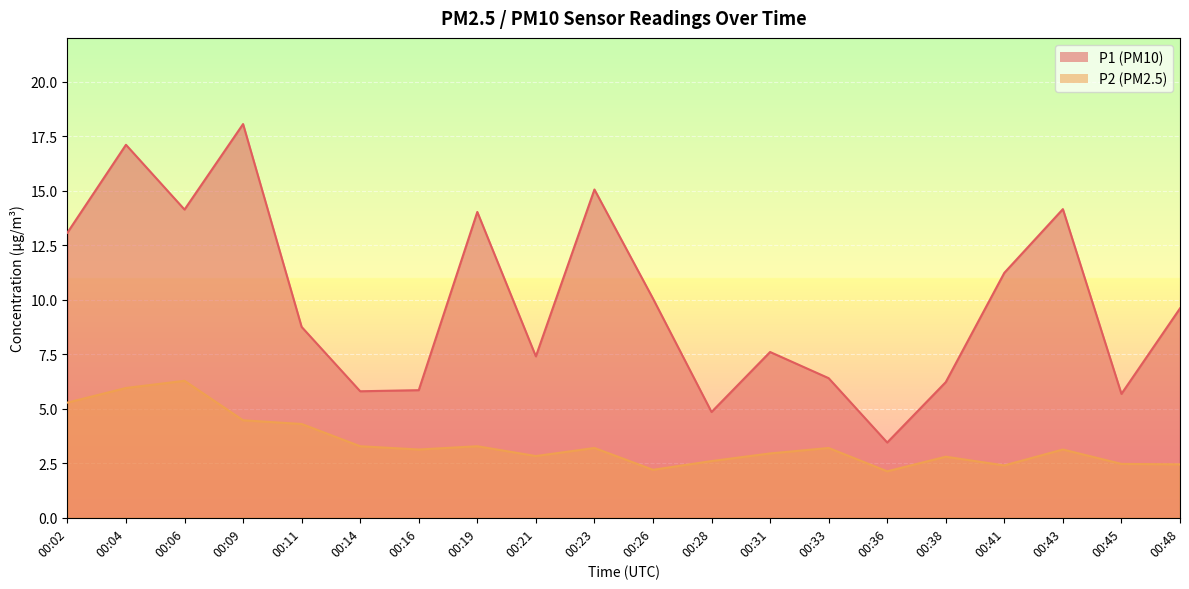

What is the spread (max minus min) of values at 00:11?

4.5